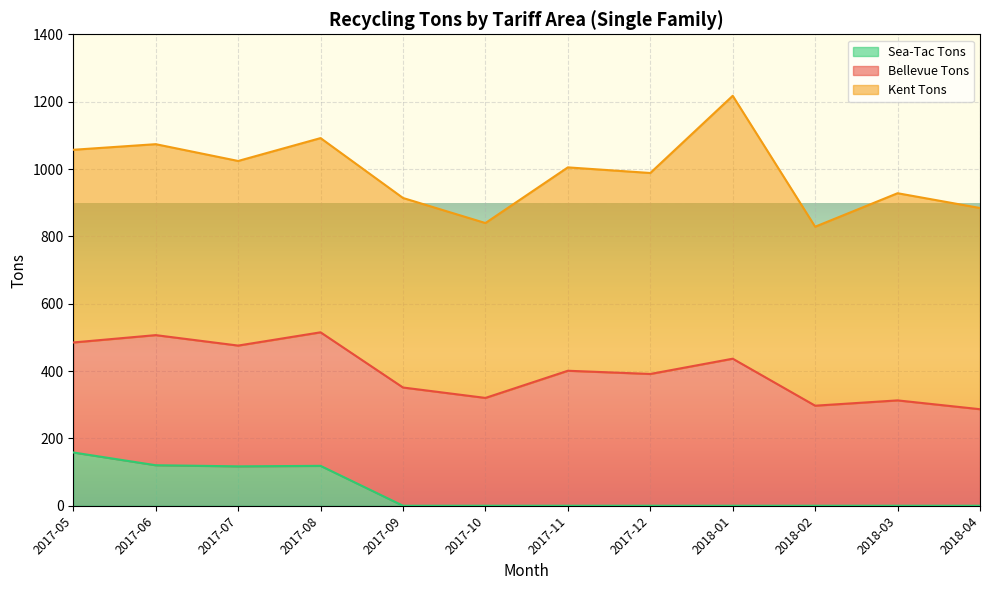

In Sea-Tac Tons, how many points are lower than both neighbors (excluding endpoints)?

1